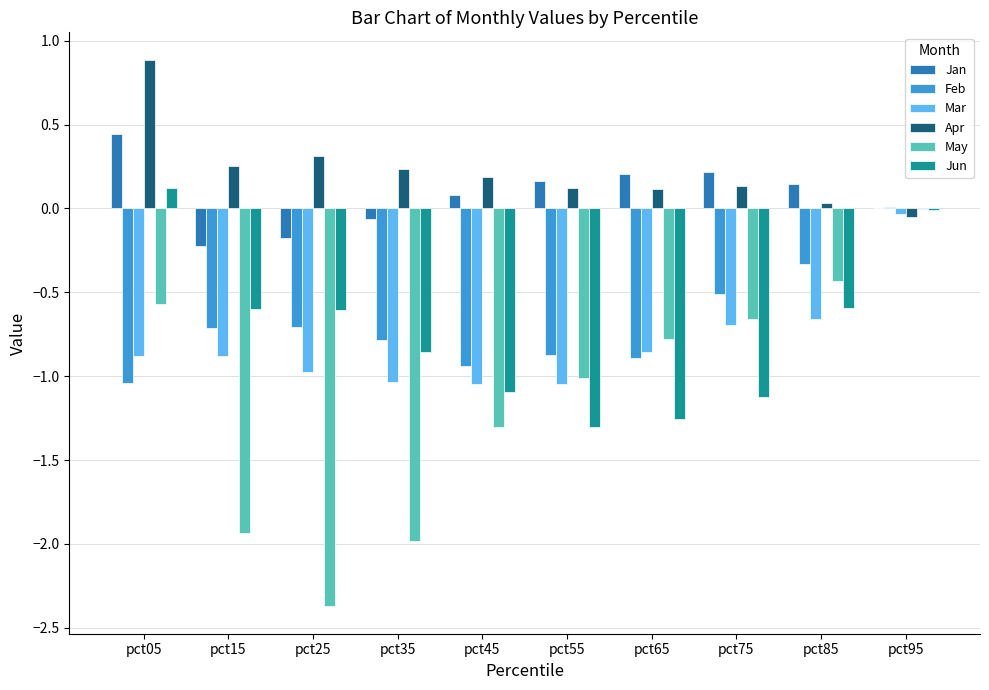

Which series has the largest total across all categories?

Apr